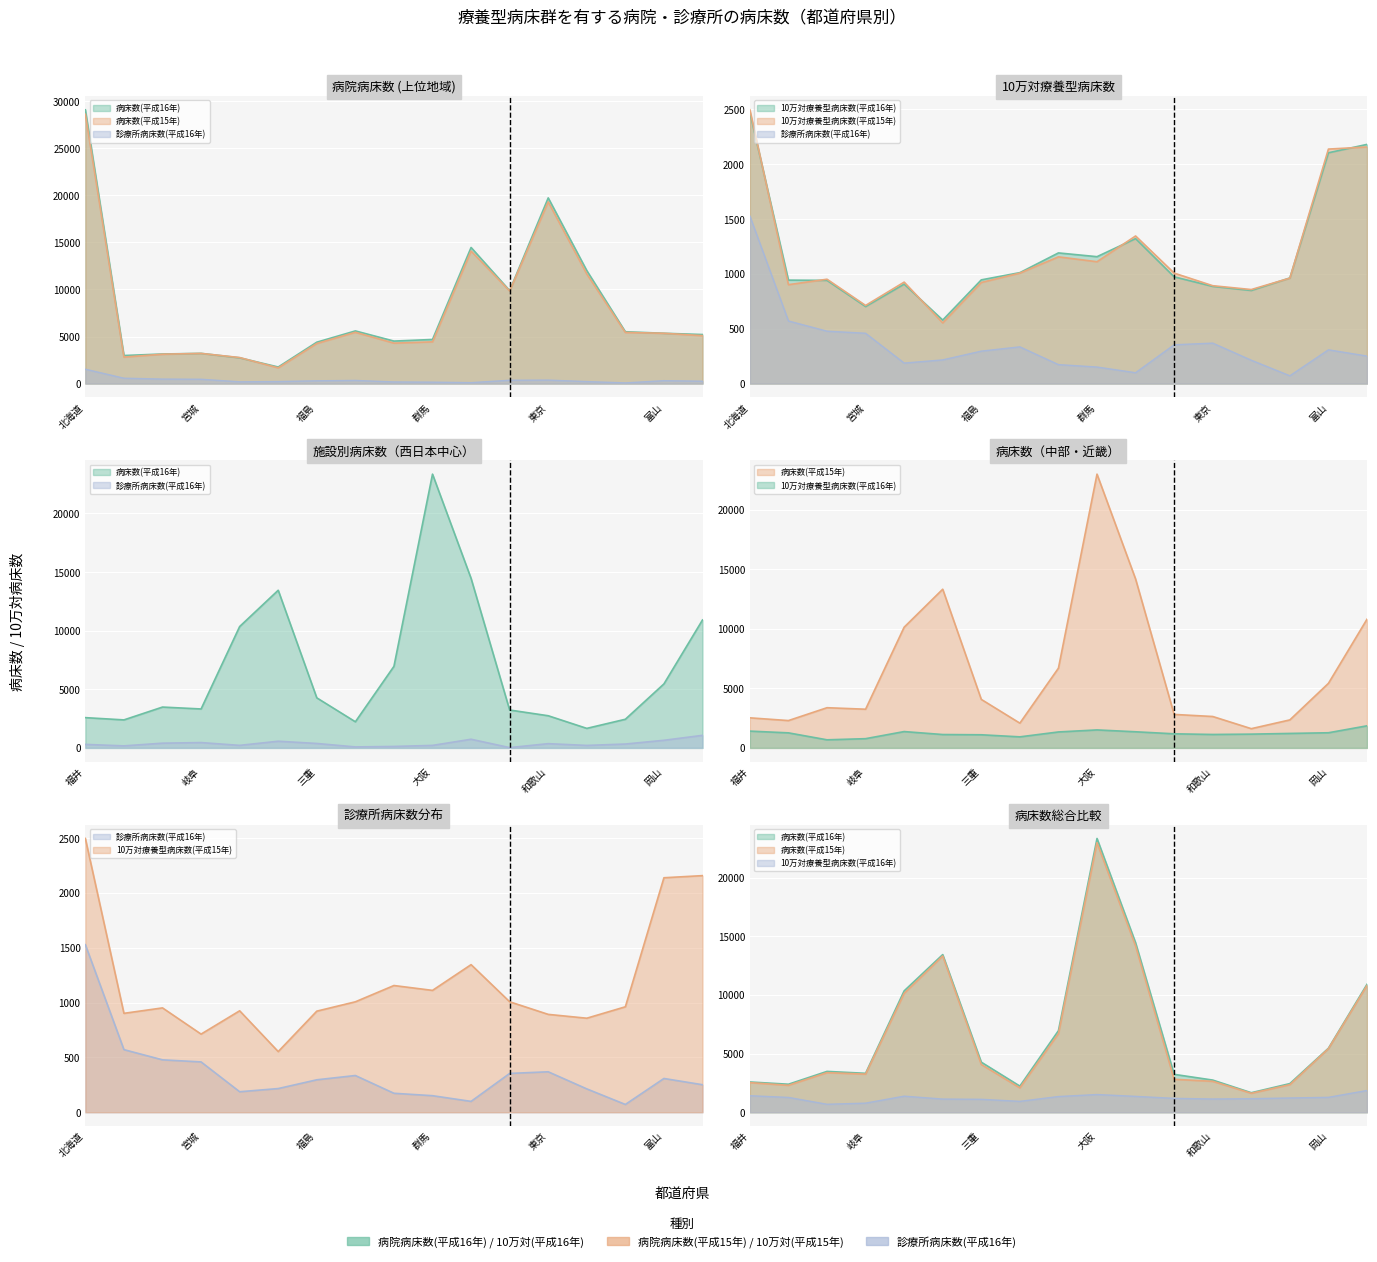

How many lines are shown in the chart?

5